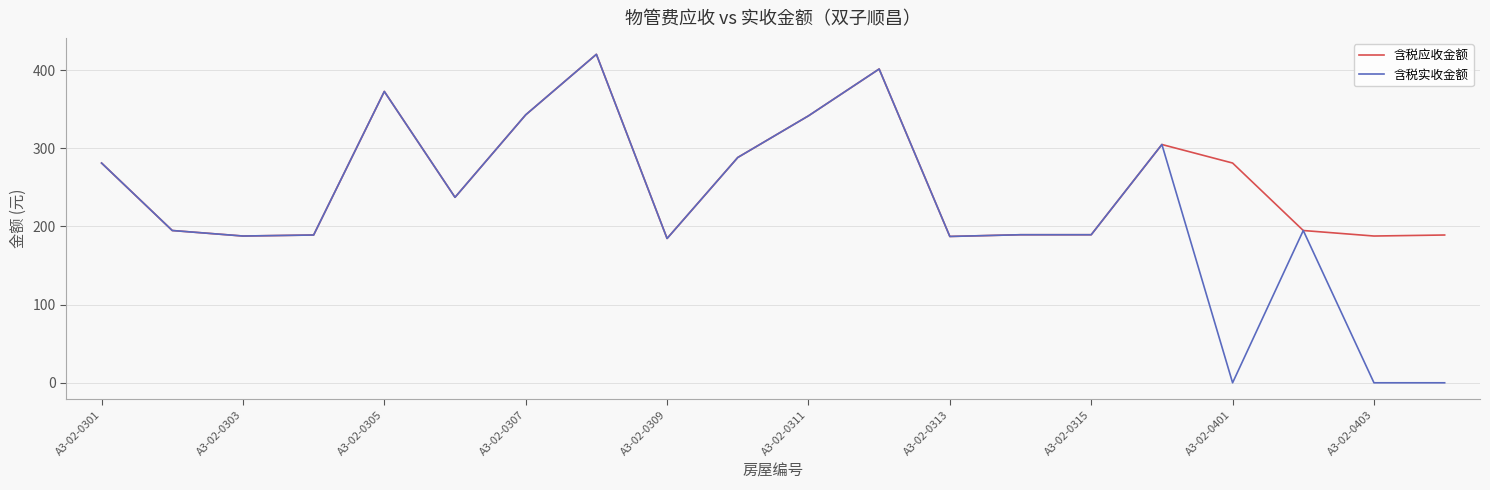

What is the greatest value displayed?

420.1